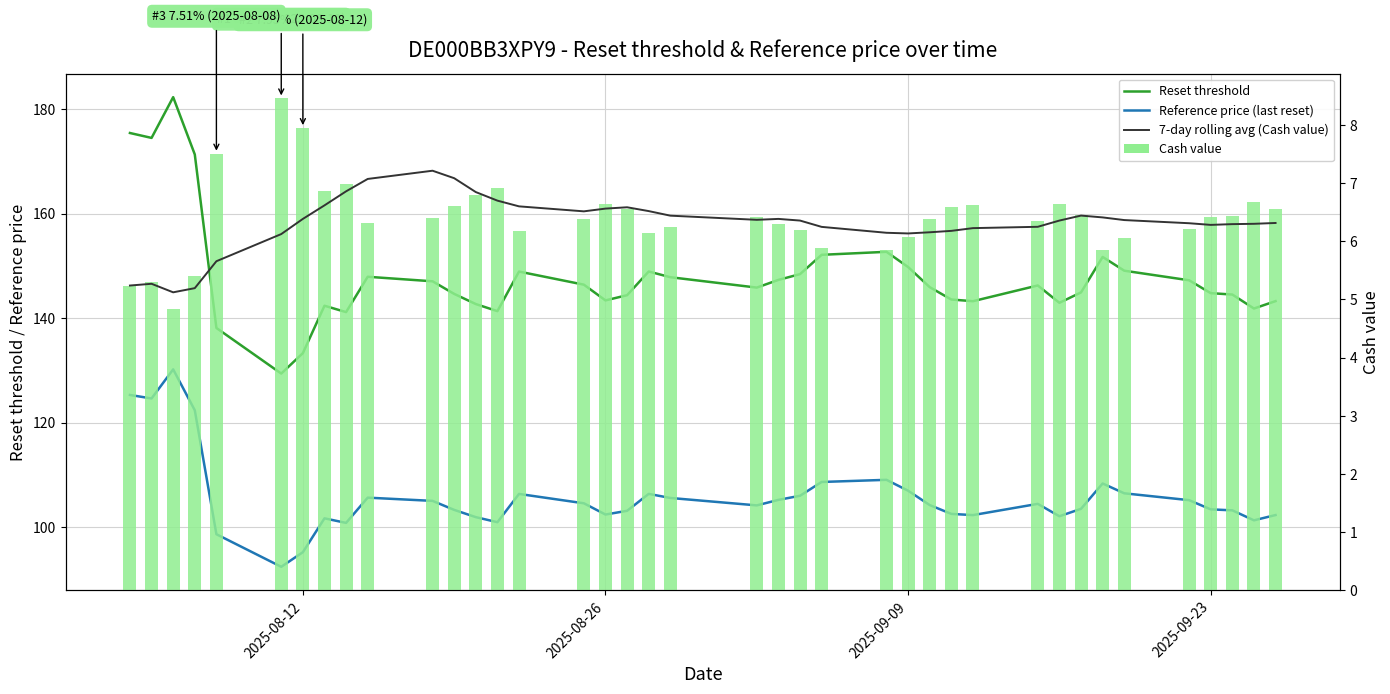

What is the minimum value for Reset threshold?

129.4